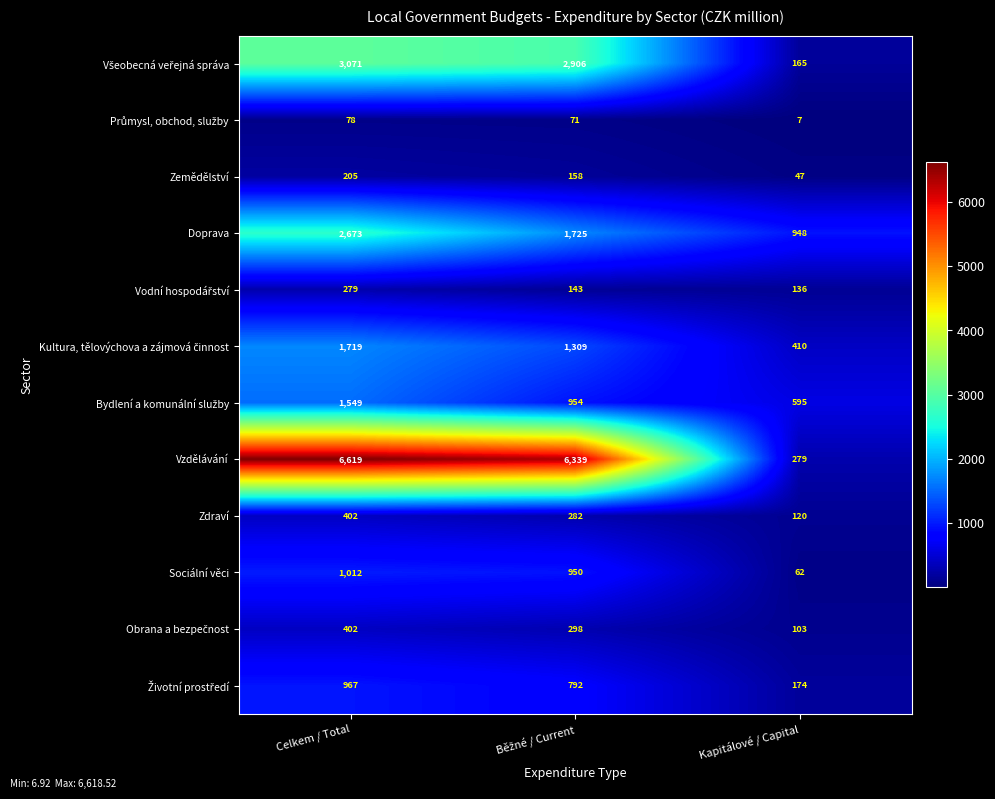

What is the difference between the maximum and minimum values in the Vzdělávání series?

6340